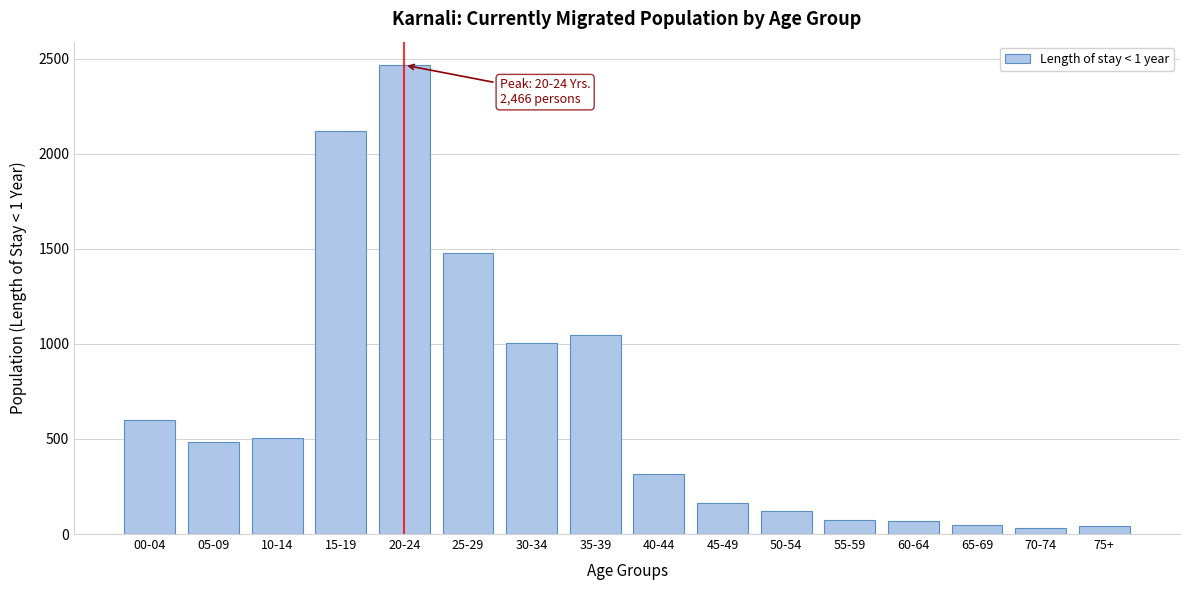

Is it true that the value at 10-14 is 870?

False